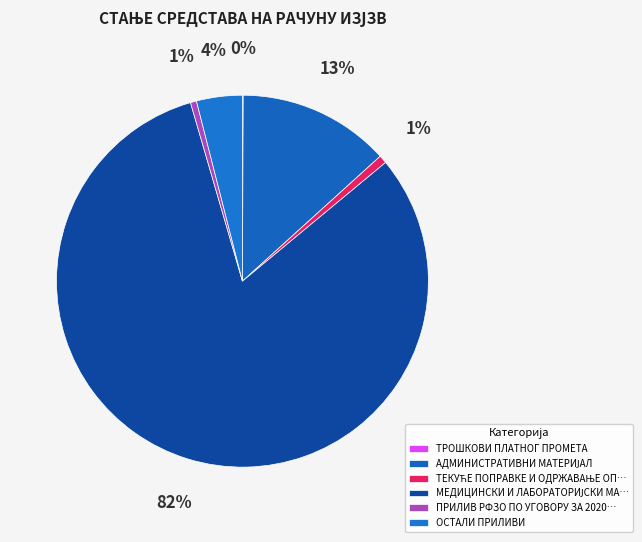

How many segments does this pie chart have?

6